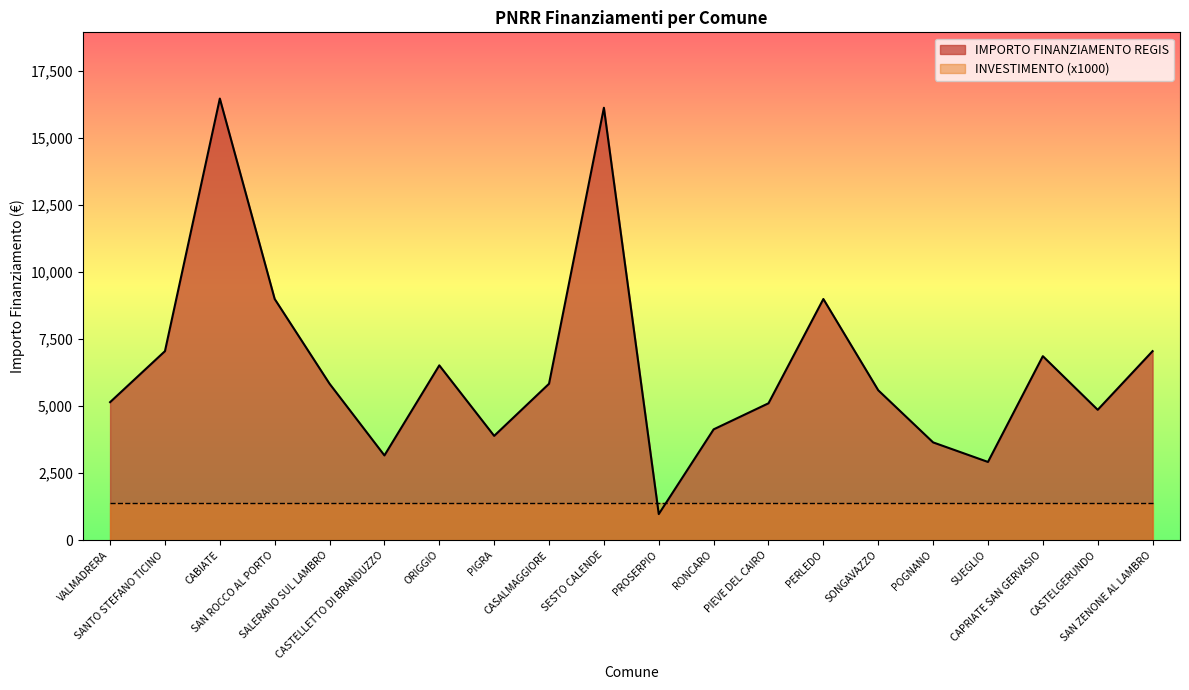

What is the approximate value at CAPRIATE SAN GERVASIO?

6860